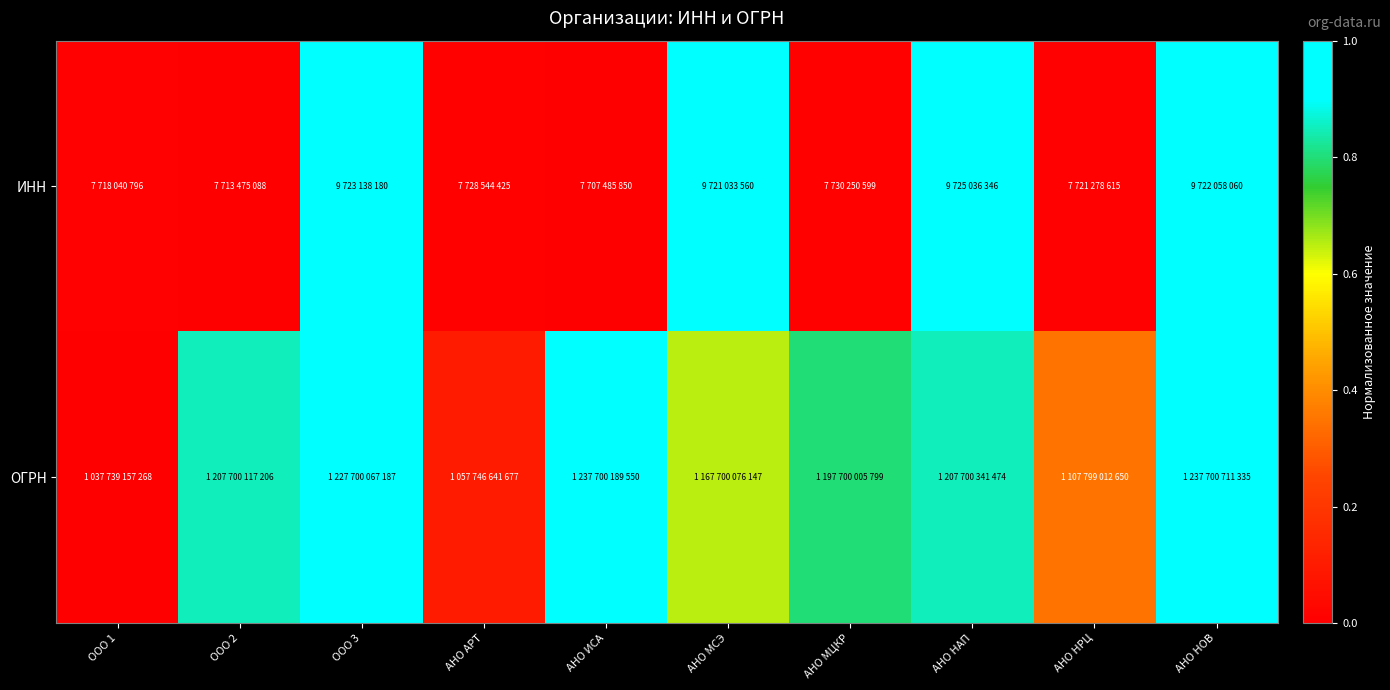

Between ООО 2 and ООО 1, which is larger?

ООО 1